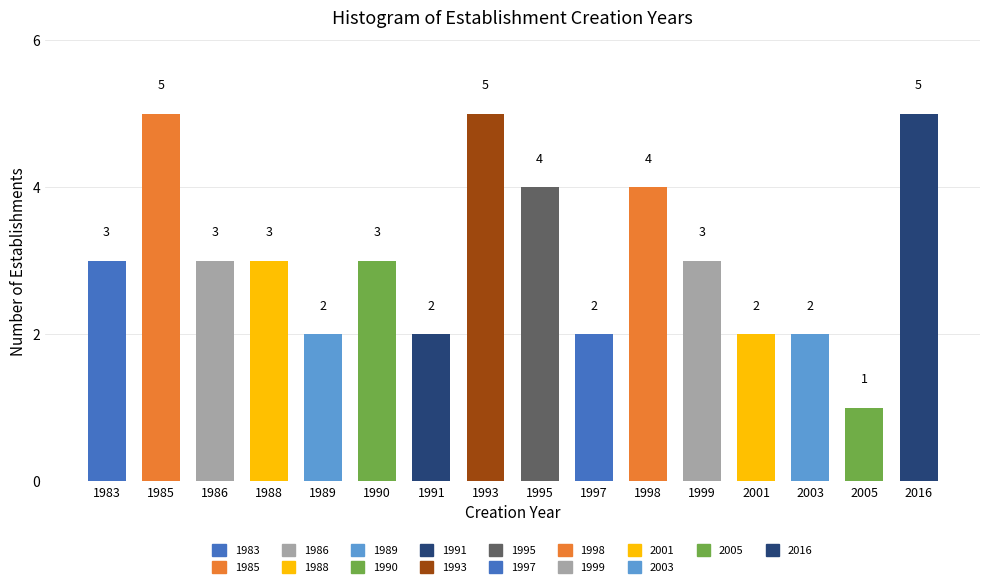

Reading left to right, list all the values displayed in this chart.

3	5	3	3	2	3	2	5	4	2	4	3	2	2	1	5